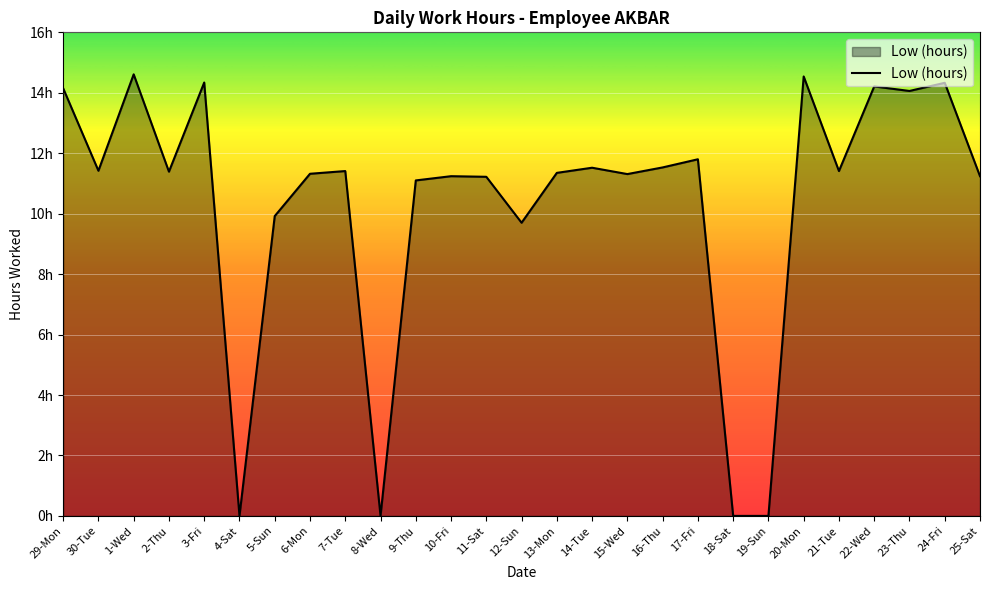

Approximately how many times larger is the value at 21-Tue compared to 12-Sun?

1.2